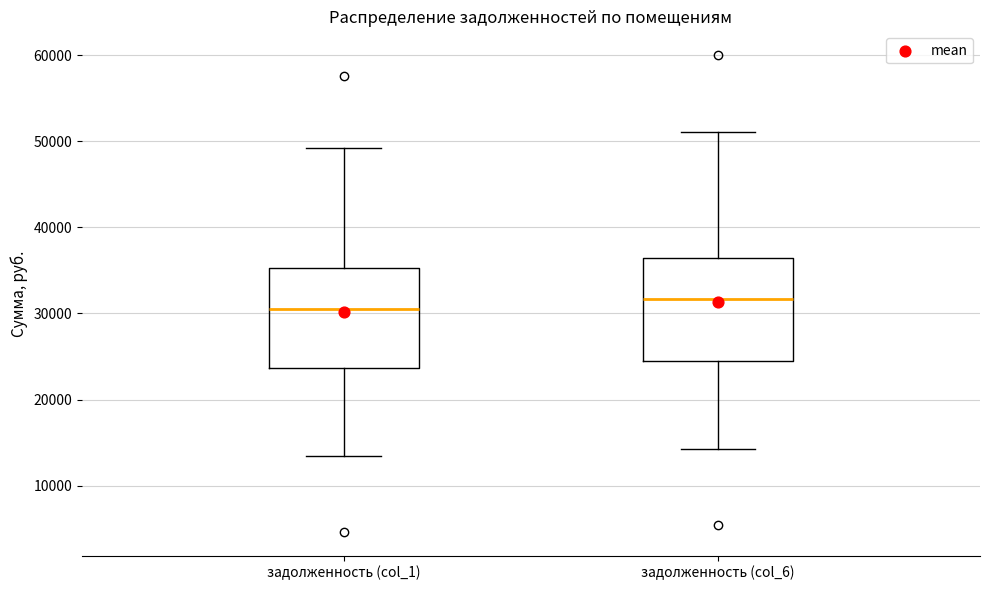

Which box's median line is the highest?

задолженность (col_6)